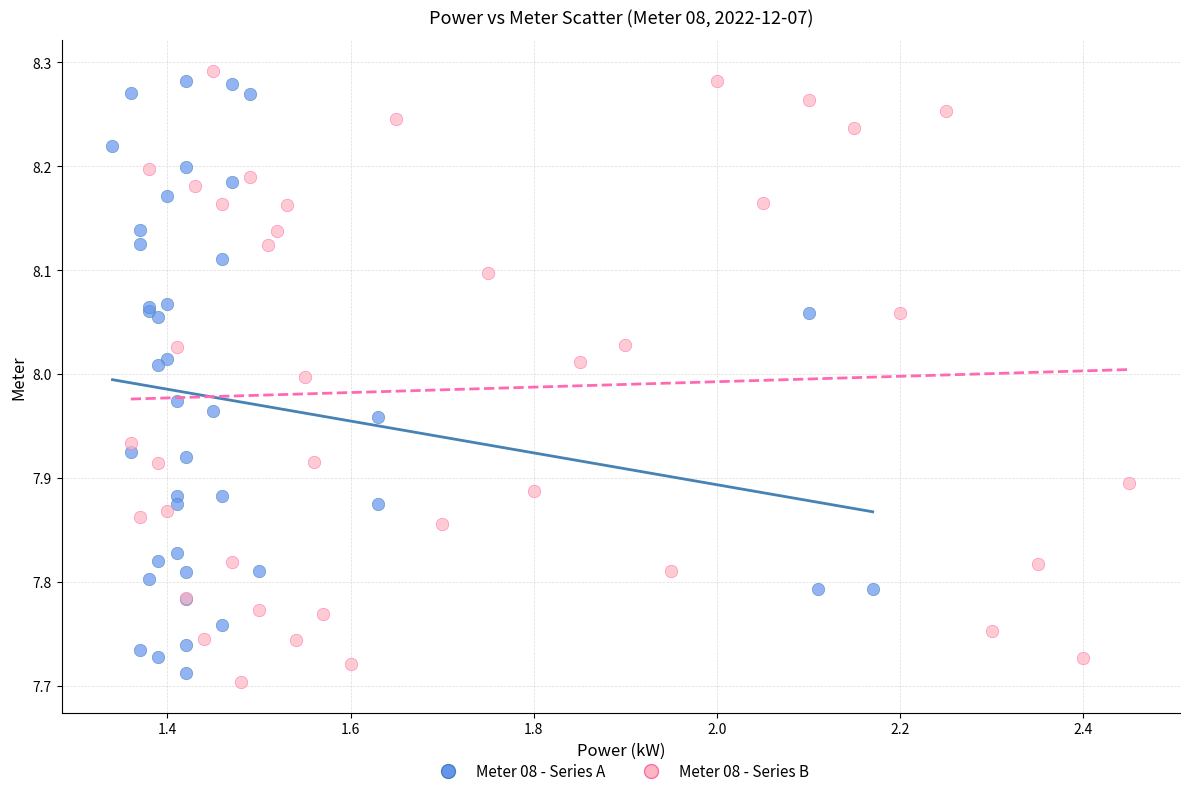

Which series contains the highest Y value?

Meter 08 - Series B